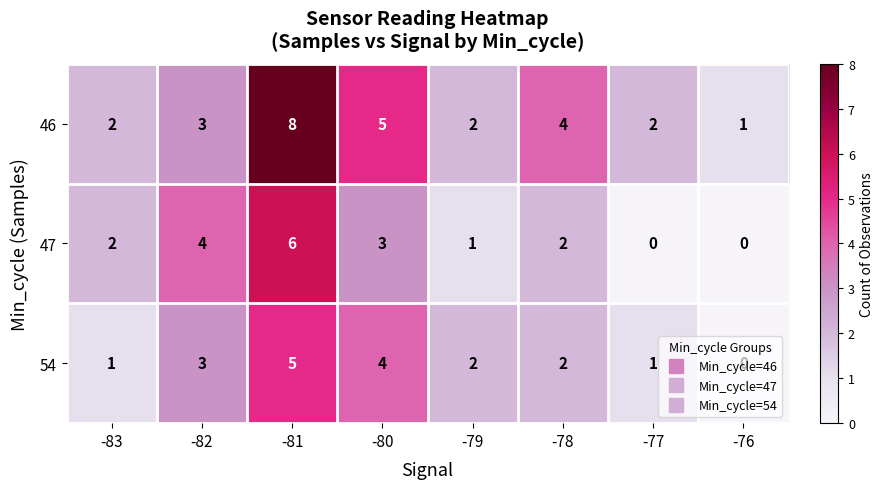

Which series has the largest total across all categories?

46